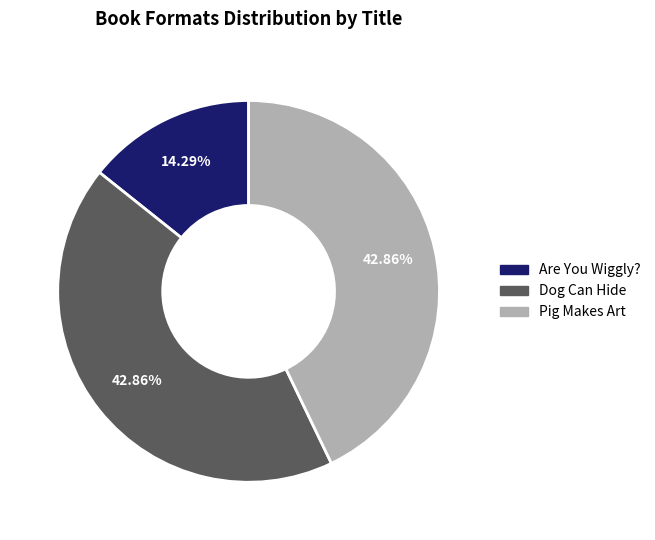

How many segments does this pie chart have?

3